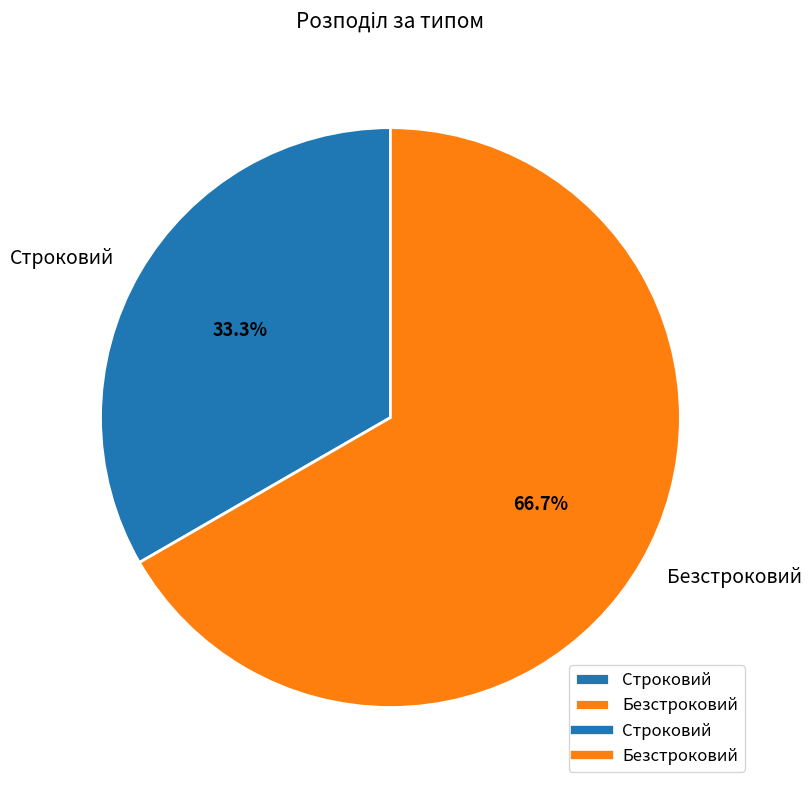

Is there a majority slice in this chart?

Yes